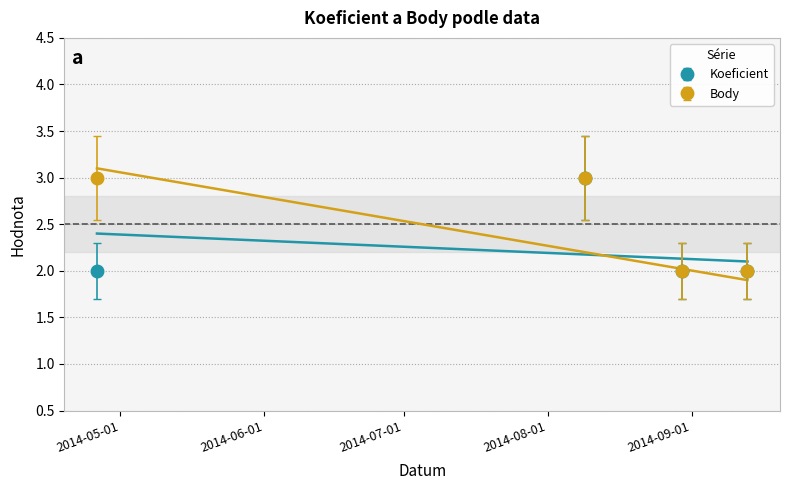

Rank the categories by Koeficient value from lowest to highest.

2014-04-26, 2014-08-30, 2014-09-13, 2014-08-09